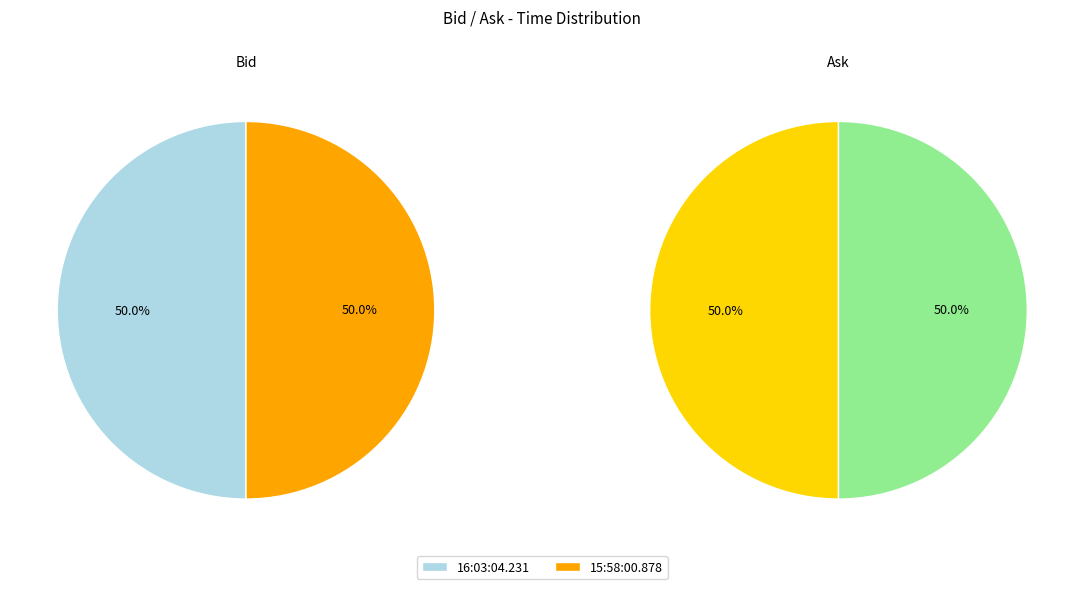

Which slice is the largest?

16:03:04.231